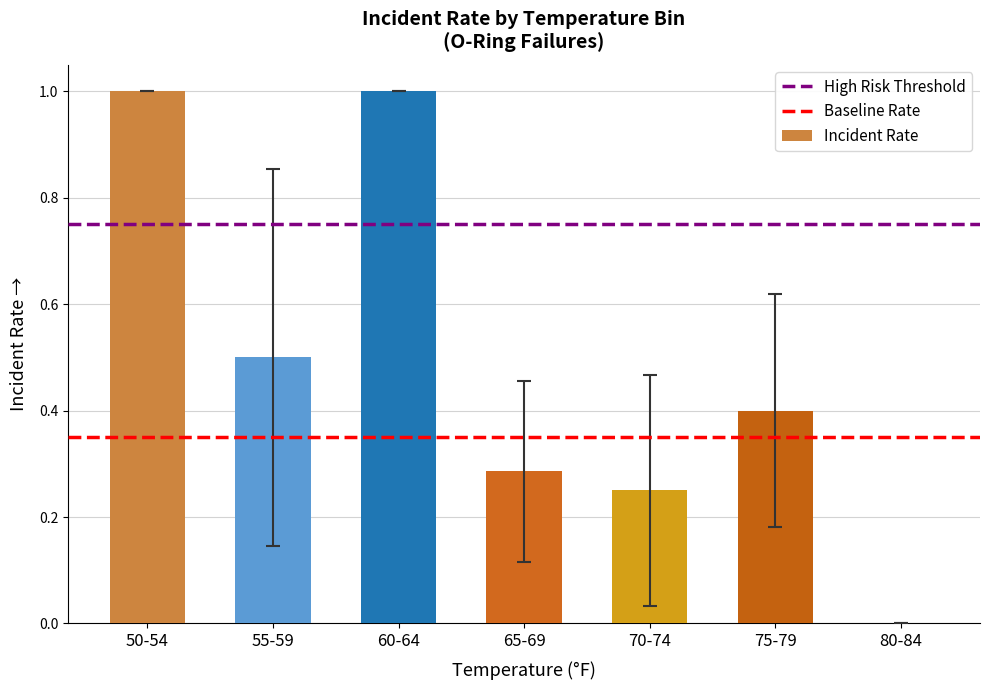

Are the bars horizontal?

No